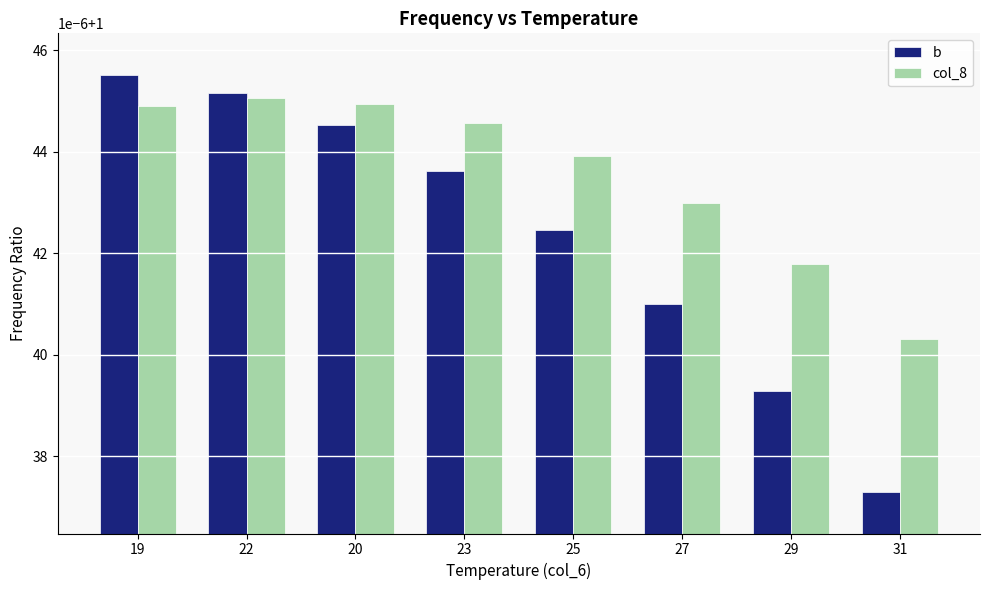

Reading left to right, list all the values displayed in this chart.

b: 1.0	1.0	1.0	1.0	1.0	1.0	1.0	1.0
col_8: 1.0	1.0	1.0	1.0	1.0	1.0	1.0	1.0